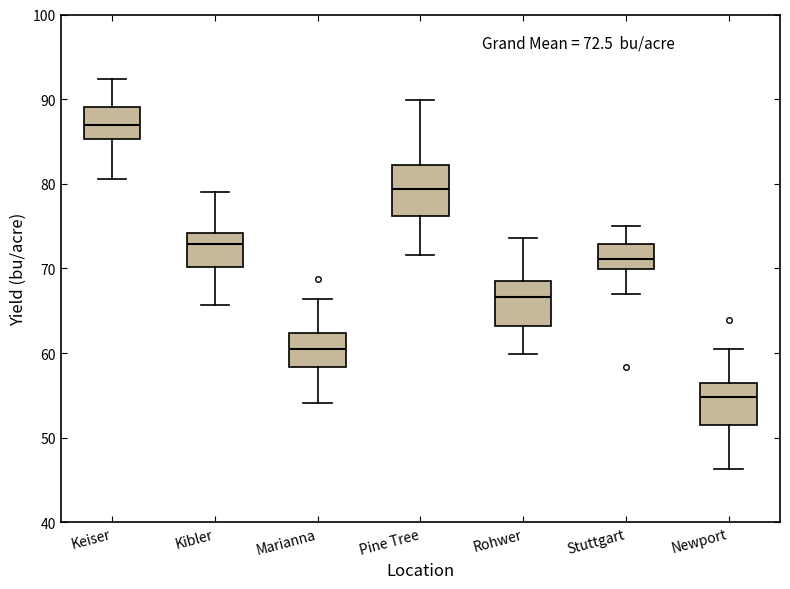

Which box has the lowest median line?

Newport